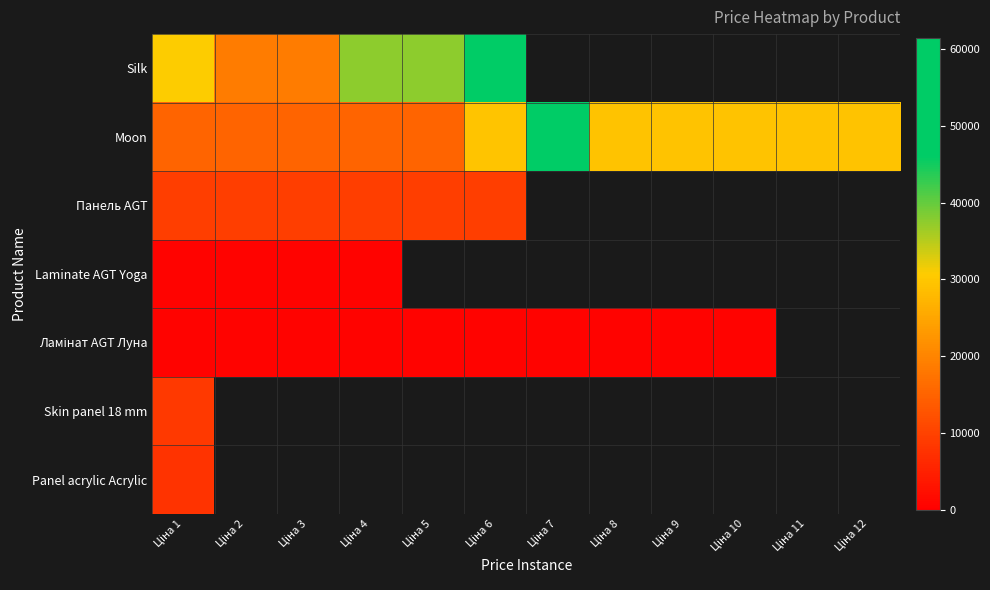

At Ціна 5, list the series in order from smallest to largest.

Laminate AGT Yoga, Skin panel 18 mm, Panel acrylic Acrylic, Ламінат AGT Луна, Панель AGT, Moon, Silk